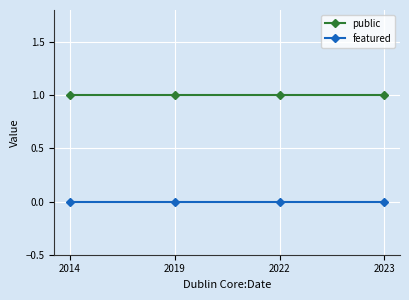

Which series has the largest total across all categories?

public